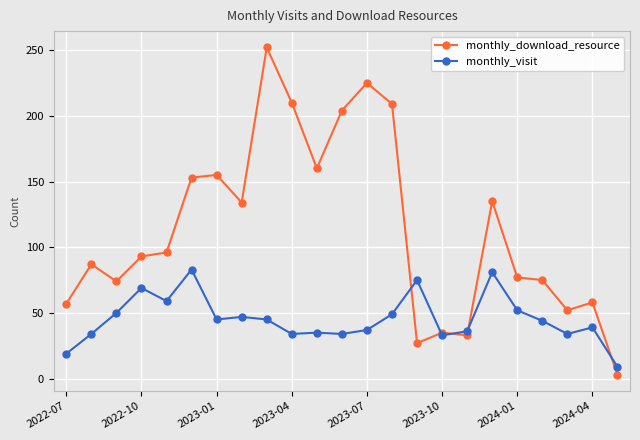

Which series has the largest total across all categories?

monthly_download_resource